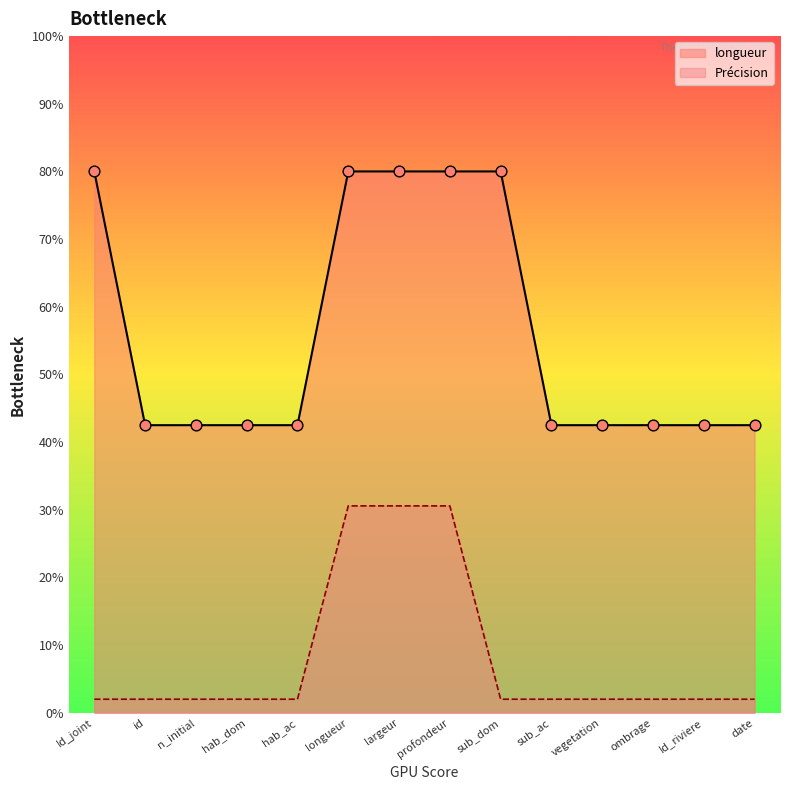

Which series has the largest total across all categories?

longueur_line